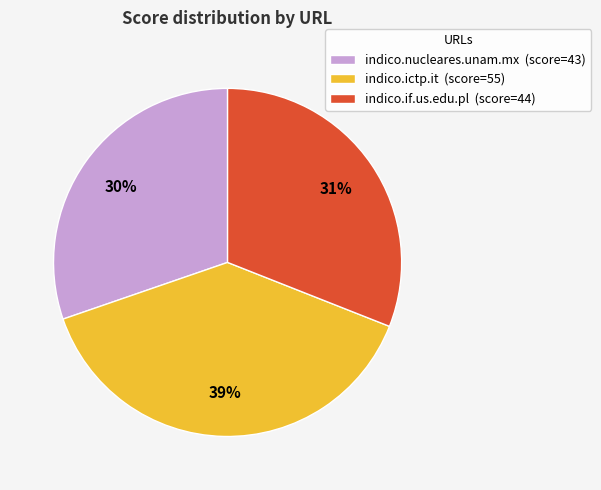

To the nearest percent, what percentage of the pie is indico.if.us.edu.pl?

31%